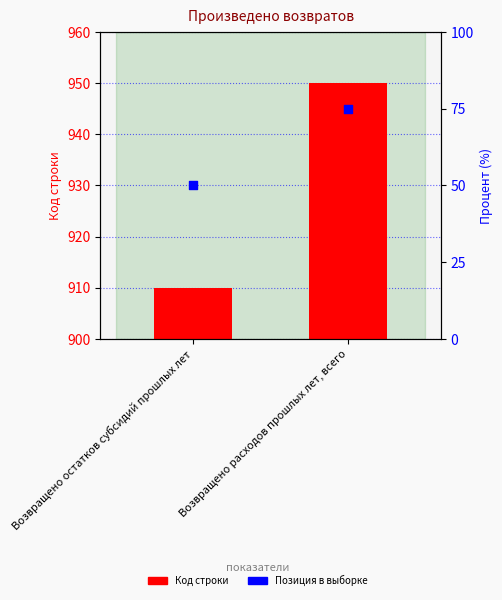

At how many categories does at least one series exceed 806?

2